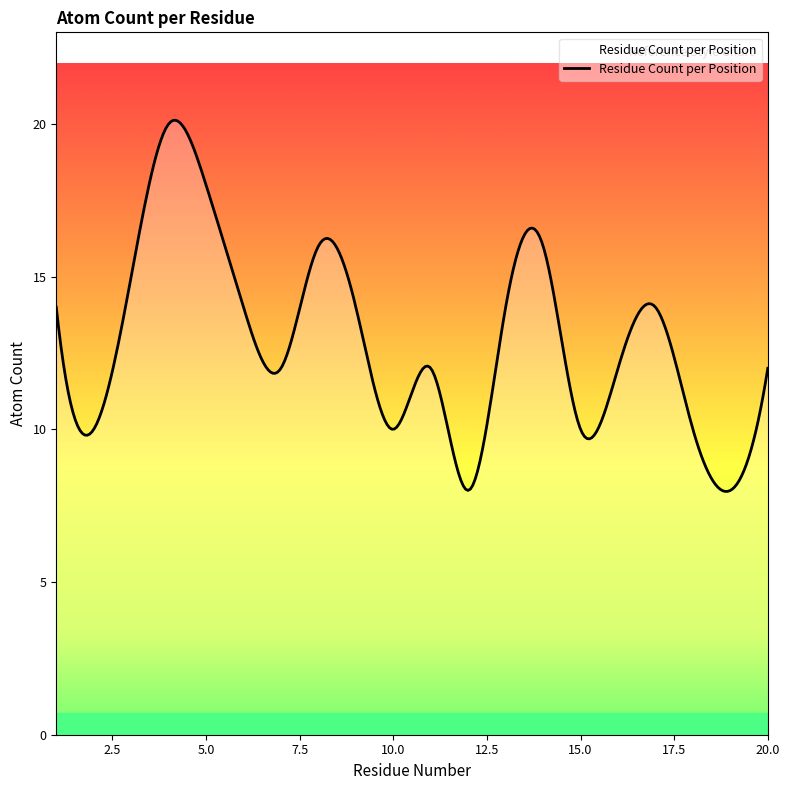

What is the greatest value displayed?

20.1